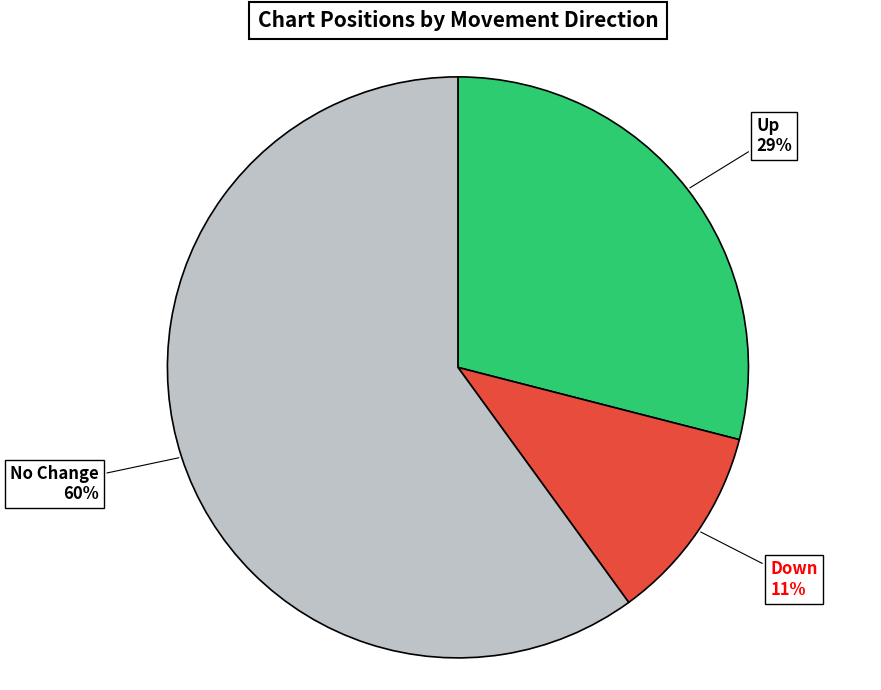

To the nearest percent, what is the difference between the largest and smallest slice percentages?

49%